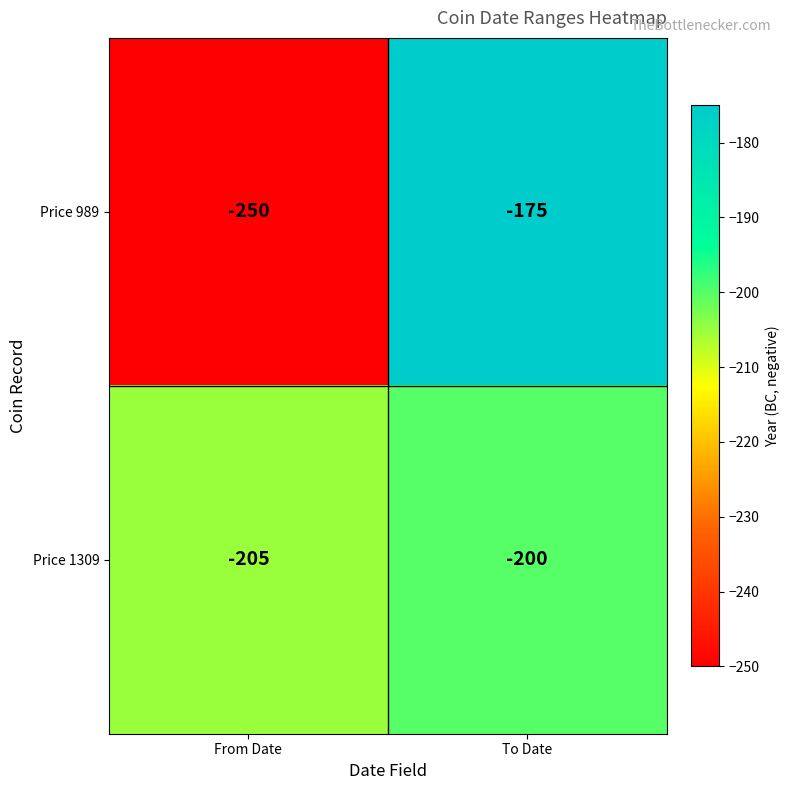

Rank the series by their average value, from highest to lowest.

Price 1309, Price 989